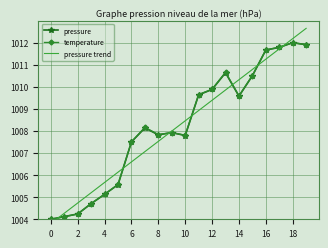

What is the value of the pressure point at the 1st from the left?

1004.0